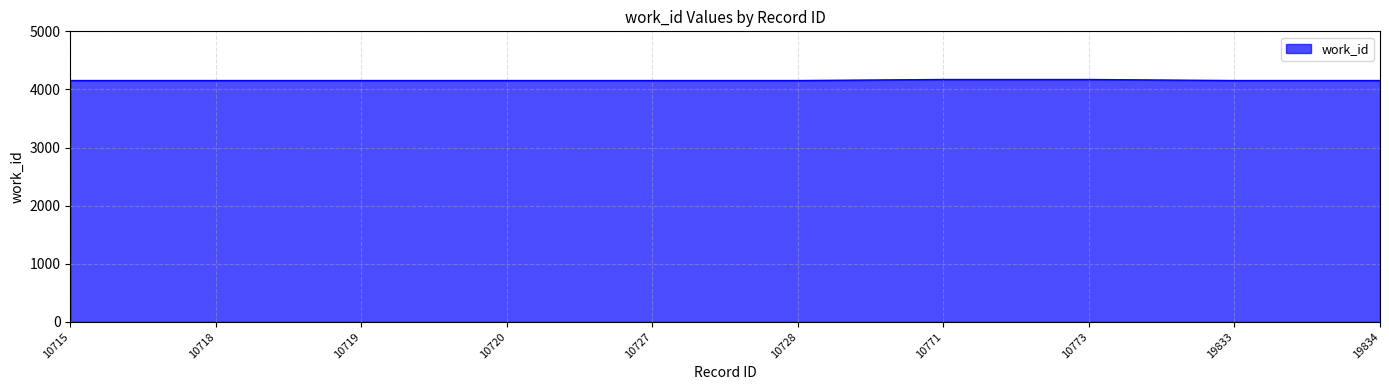

The chart shows a value of 6050 at 10715. True or false?

False